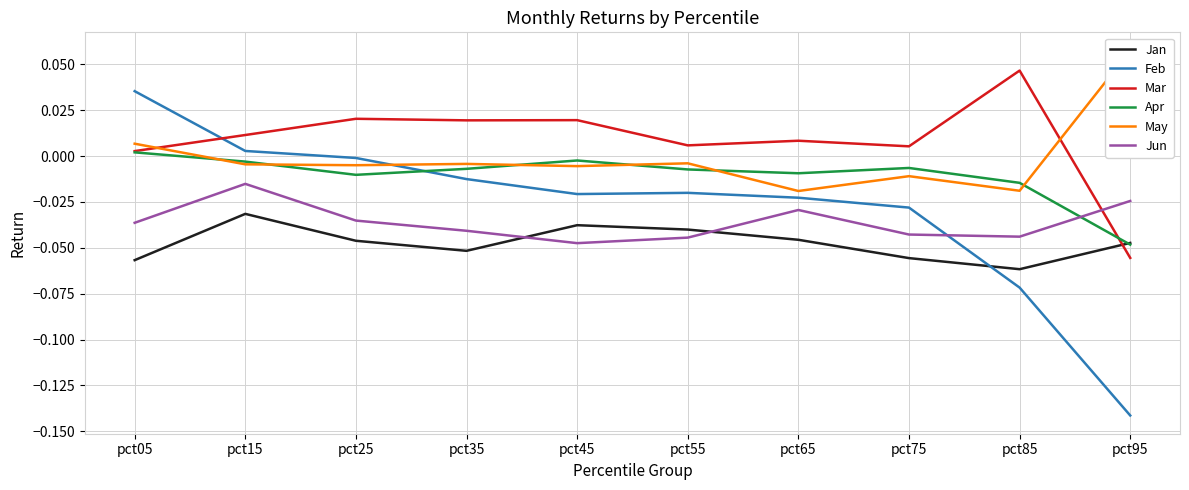

How many distinct data groups are displayed?

6